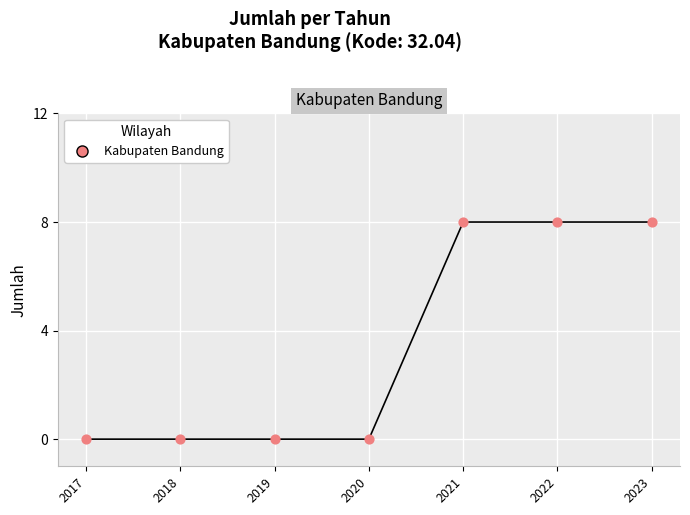

What is the average Y value?

3